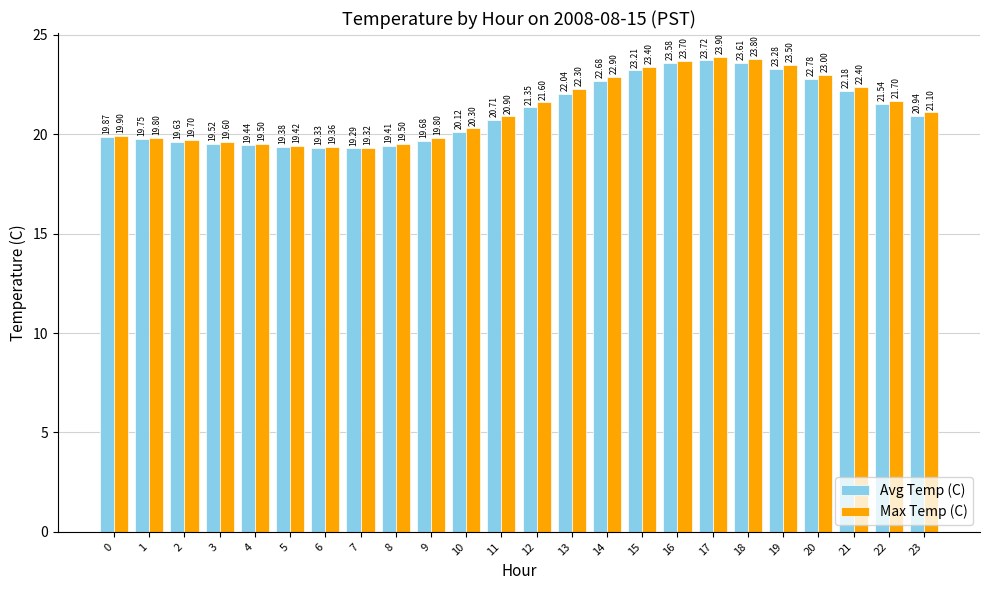

How many bars are there in each group?

2